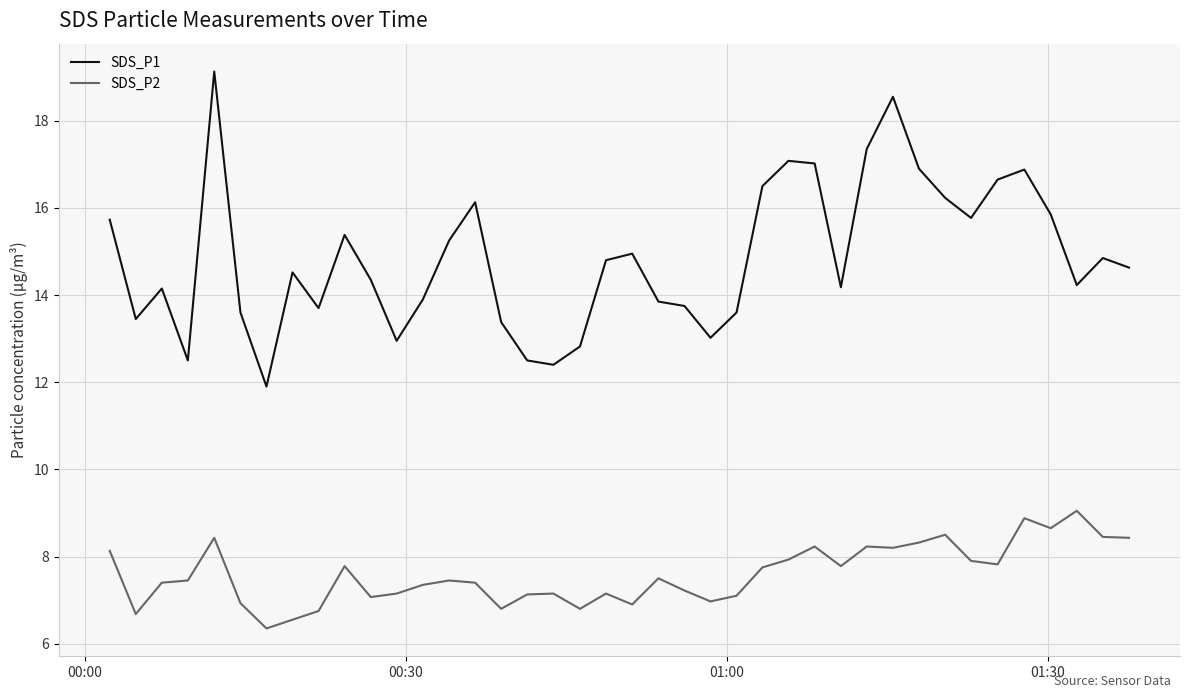

What is the difference between the maximum and minimum values in the SDS_P2 series?

2.7